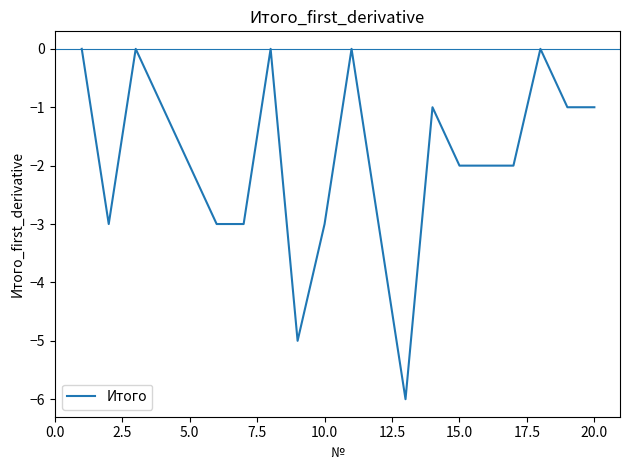

What is the minimum value shown in the chart?

-6